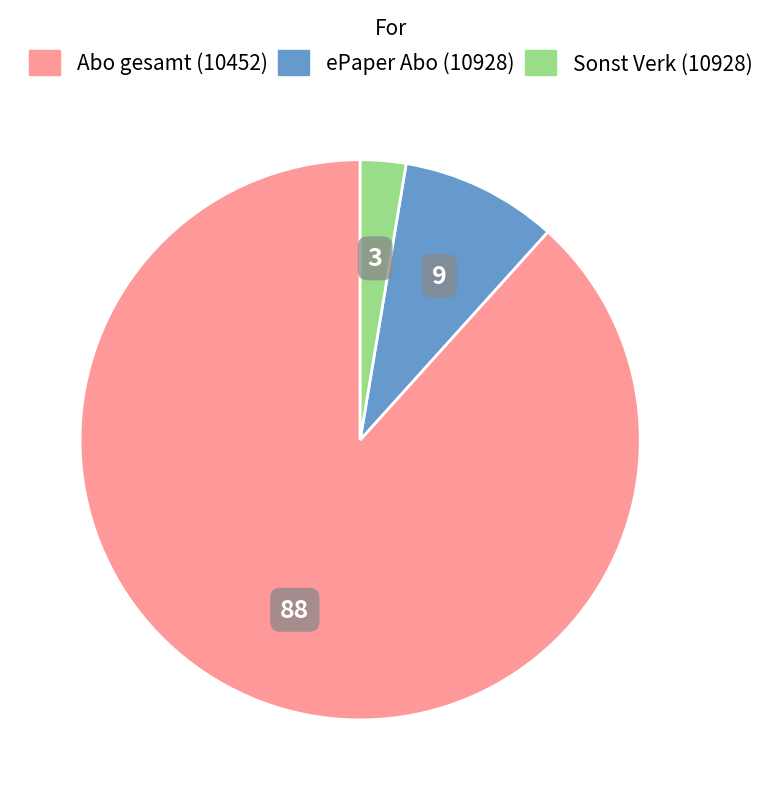

Does Sonst Verk (10928) account for over 50% of the chart?

No